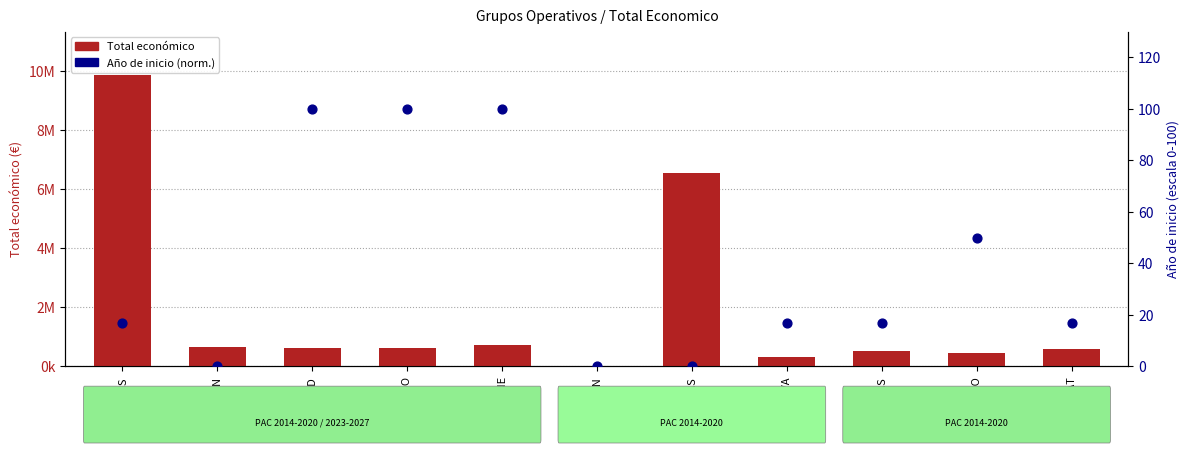

Which series has the largest total across all categories?

Total economico